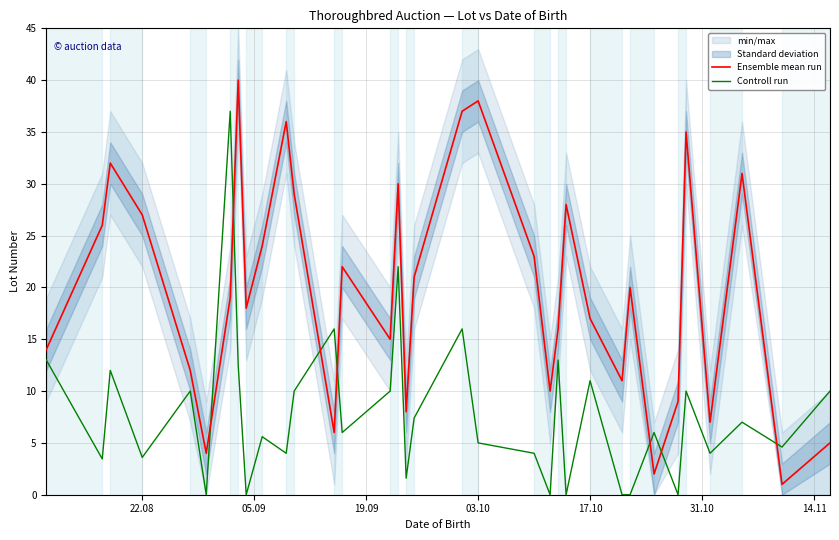

Reading left to right, extract all data points from this chart.

Ensemble mean run: 14.0	26.0	32.0	27.0	12.0	4.0	19.0	40.0	18.0	24.0	36.0	29.0	6.0	22.0	15.0	30.0	8.0	21.0	37.0	38.0	23.0	10.0	16.0	28.0	17.0	11.0	20.0	2.0	9.0	35.0	7.0	31.0	1.0	5.0
Controll run: 13.0	3.5	12.0	3.6	10.0	0.0	37.0	12.5	0.0	5.6	4.0	10.0	16.0	6.0	10.0	22.0	1.6	7.4	16.0	5.0	4.0	0.0	13.0	0.0	11.0	0.0	0.0	6.0	0.0	10.0	4.0	7.0	4.6	10.0